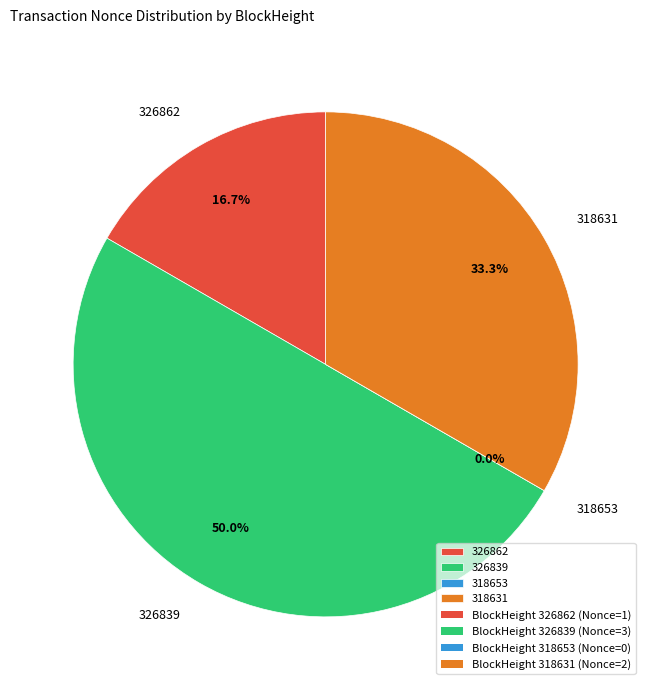

Between 326839 and 318631, which is larger?

326839